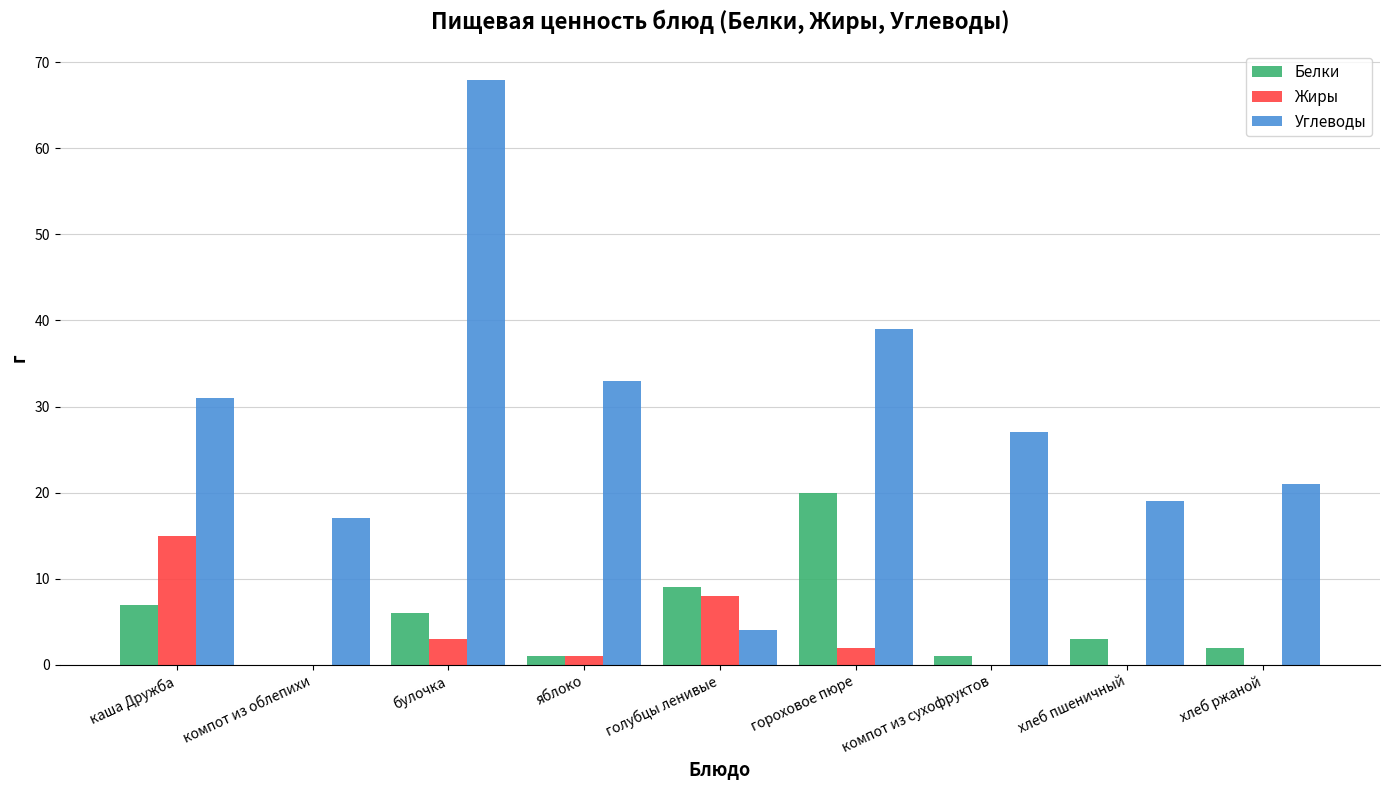

What is the sum of all Жиры values?

29